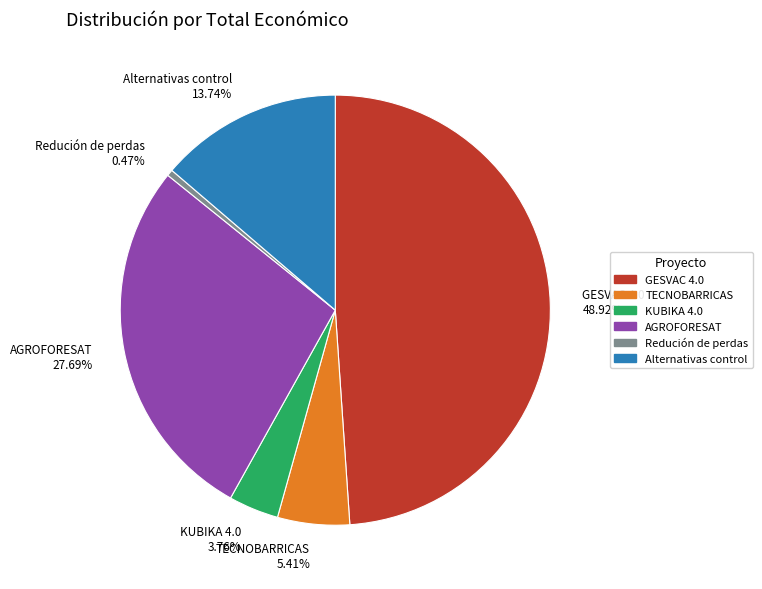

Which slice is the smallest?

Redución de perdas